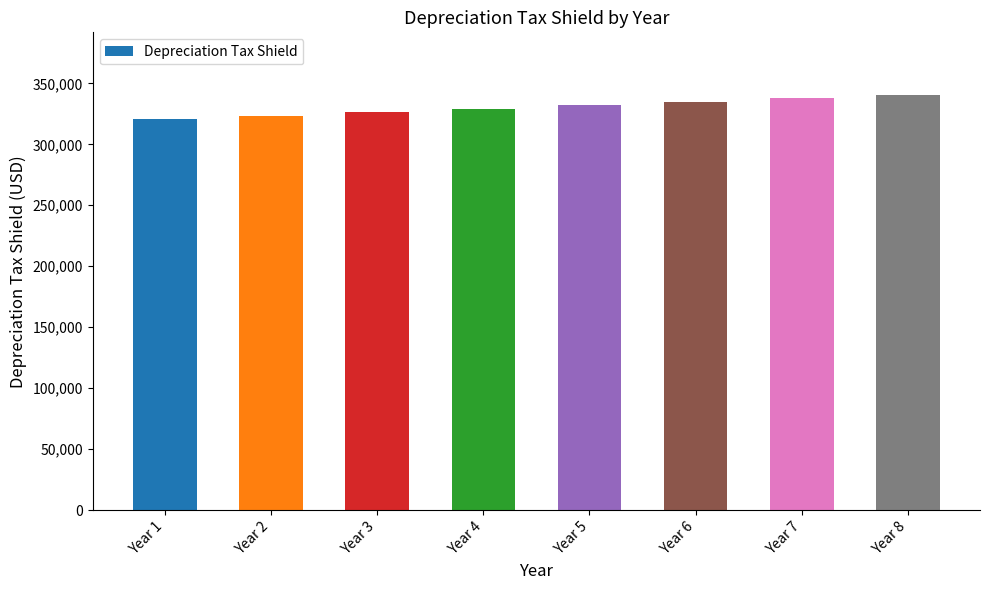

What is the greatest value displayed?

340727.0